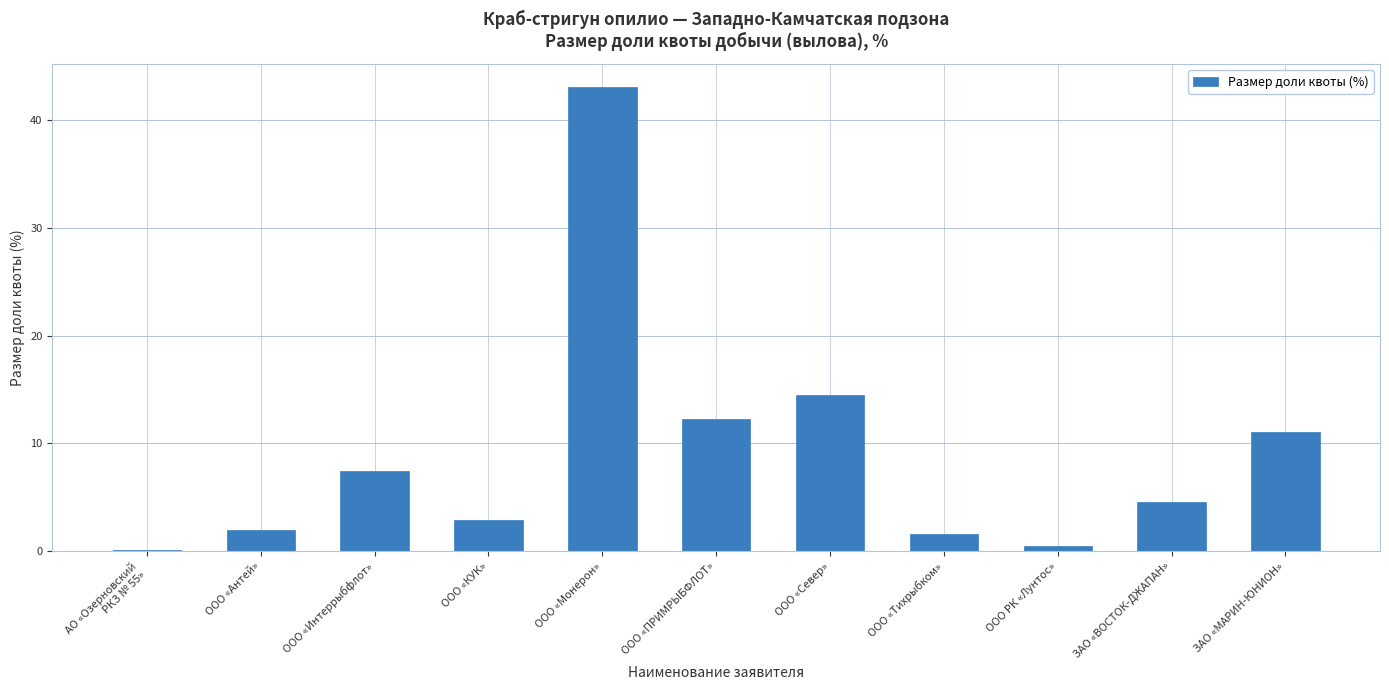

Approximately how many times larger is the value at ЗАО «ВОСТОК-ДЖАПАН» compared to ООО «КУК»?

1.6